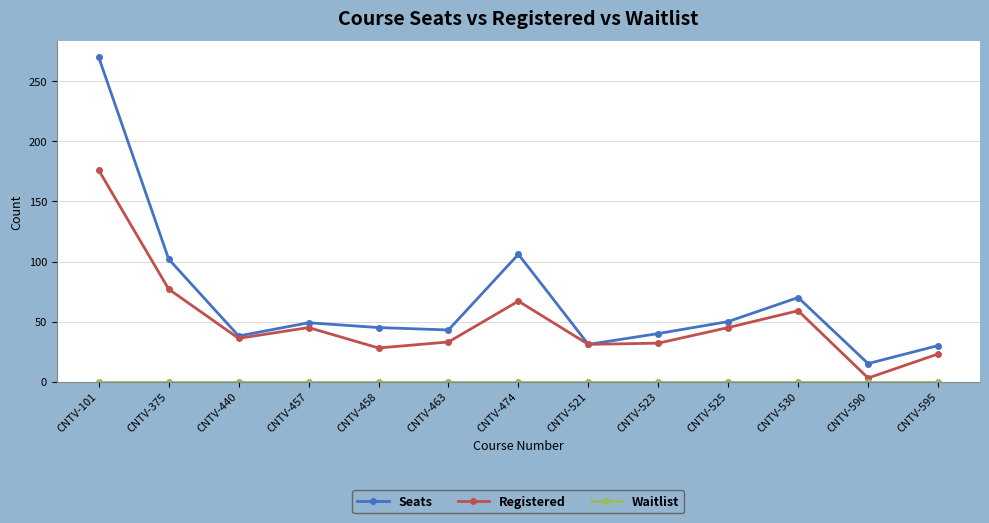

Which label corresponds to the largest value in the chart?

CNTV-101